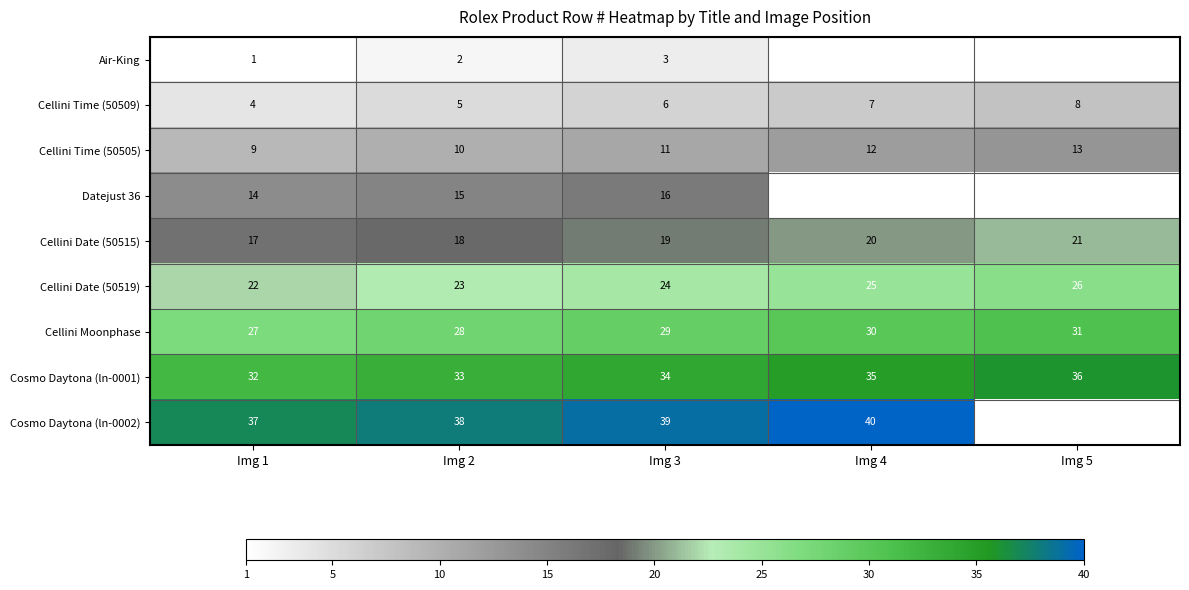

The Cellini Date (50515) series shows 32.5 at Img 3. True or false?

False